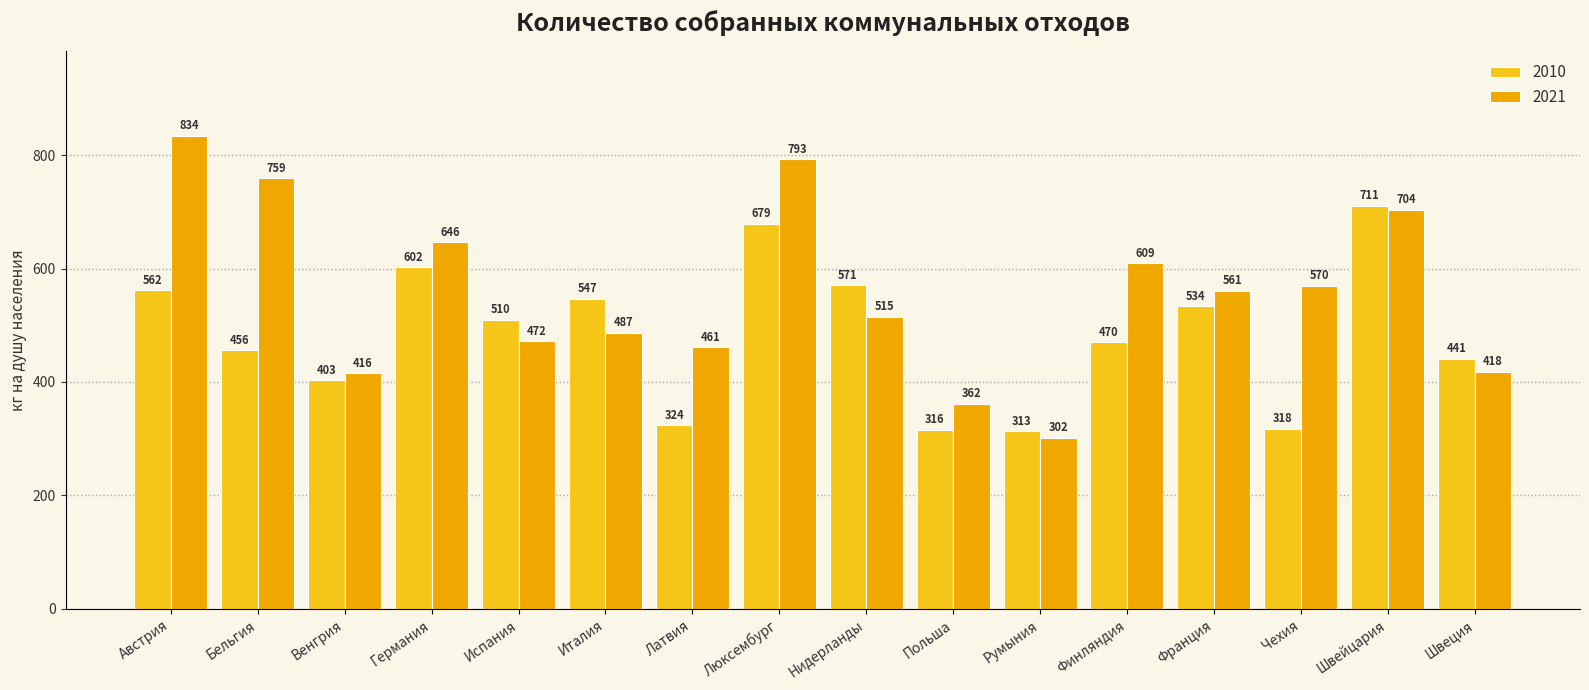

Which category has the highest value in the 2010 series?

Швейцария